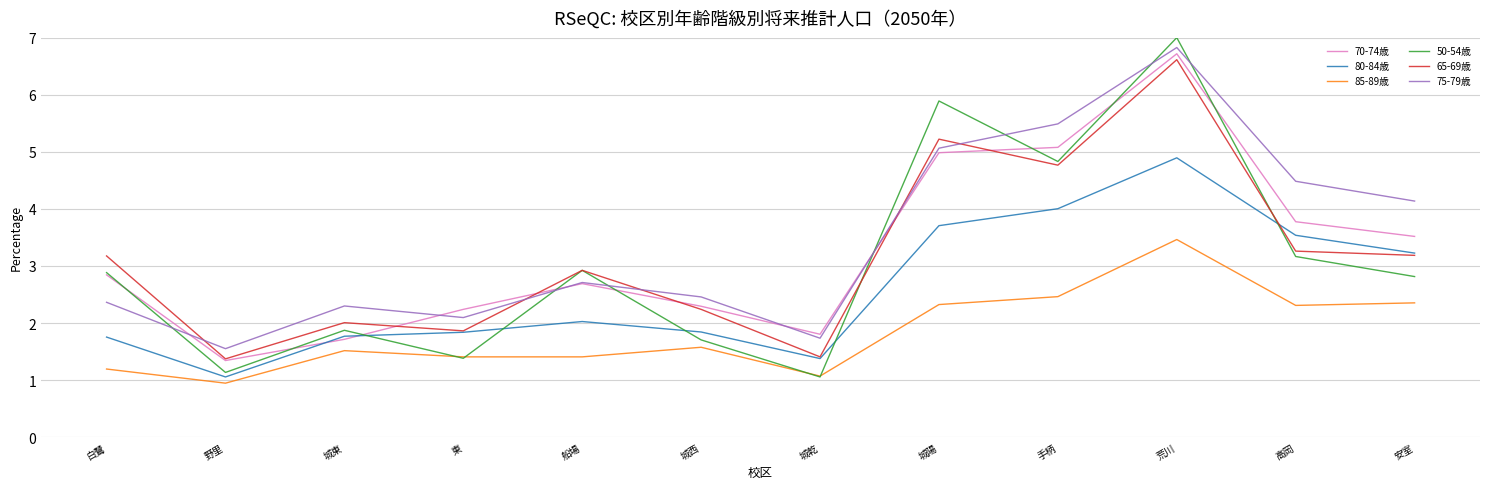

What is the sum of all 80-84歳 values?

31.0